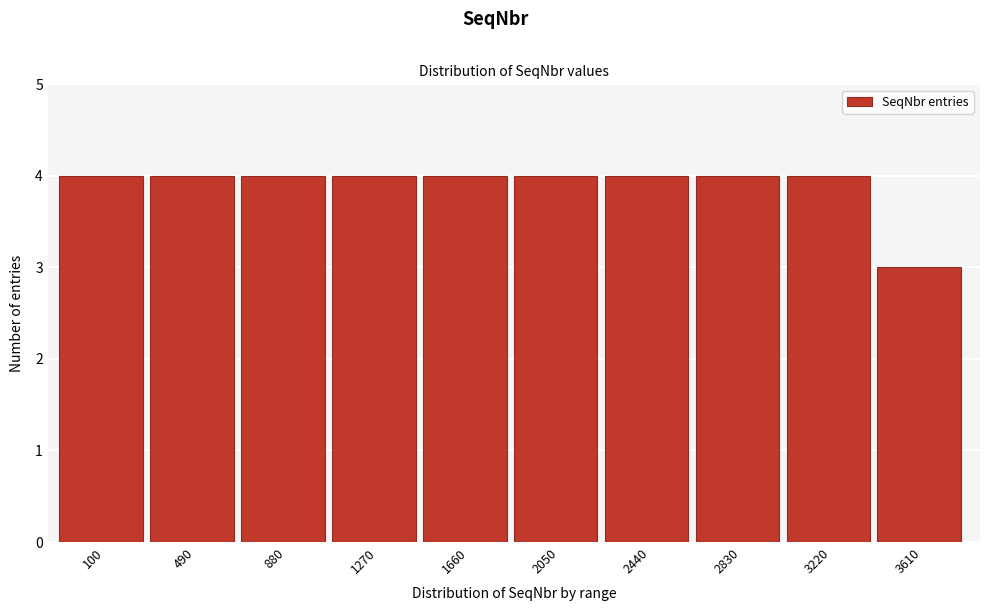

Reading left to right, list all the values displayed in this chart.

4	4	4	4	4	4	4	4	4	3